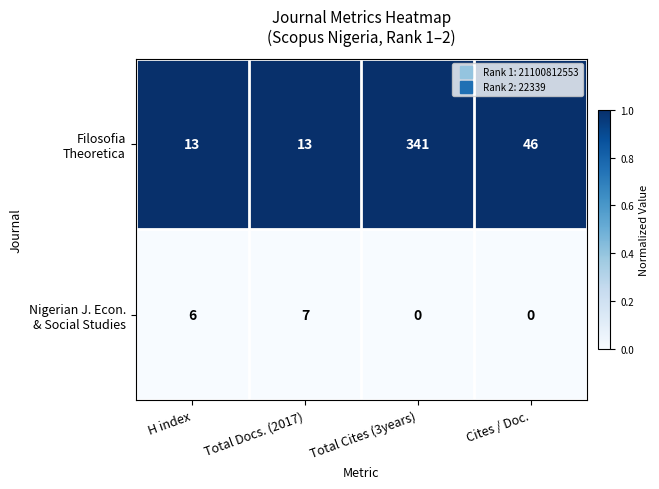

What is the total value across all series at Cites / Doc.?

46